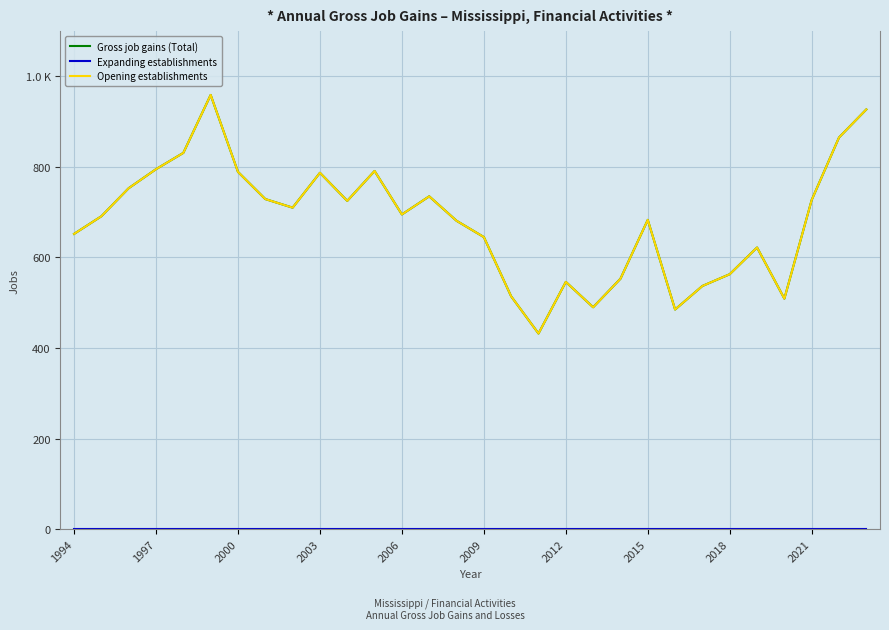

Does the chart display data point markers on the line(s)?

No